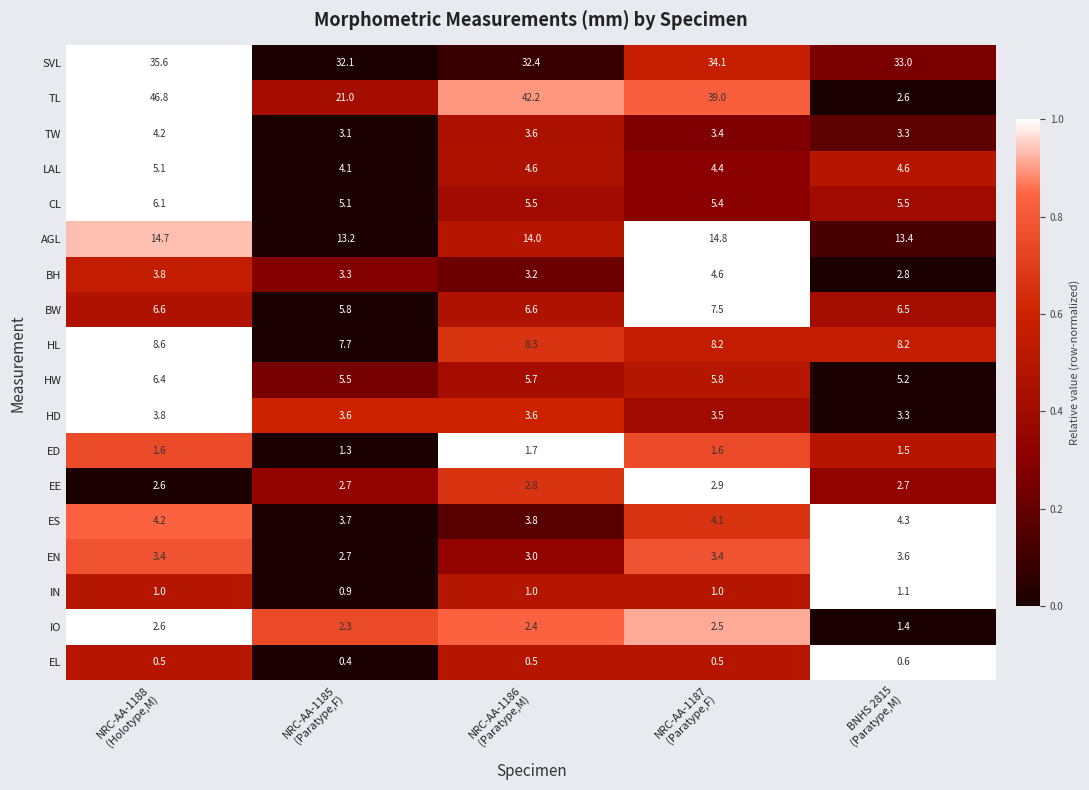

What is the sum of all AGL values?

70.1